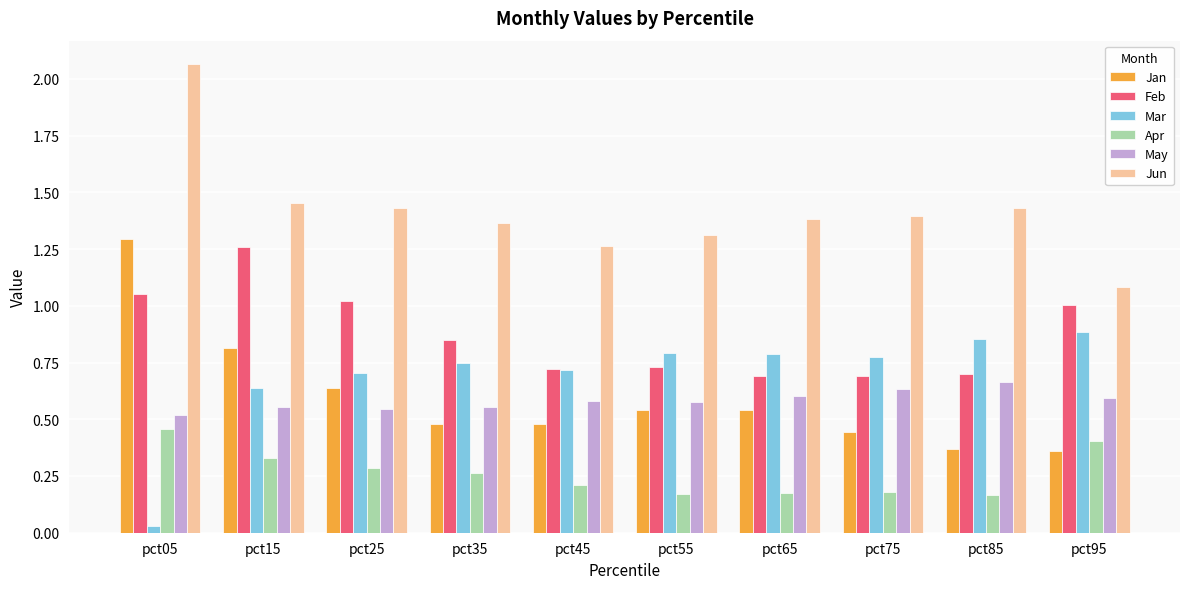

How many May values are between 0 and 1?

10